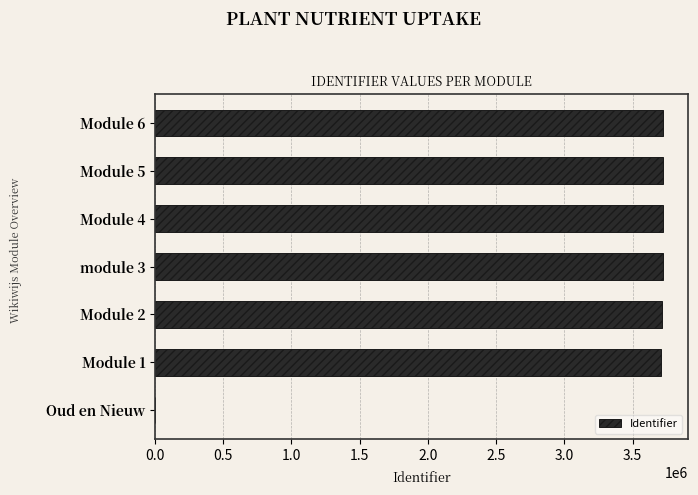

Is it true that the value at Module 4 is 6635718?

False